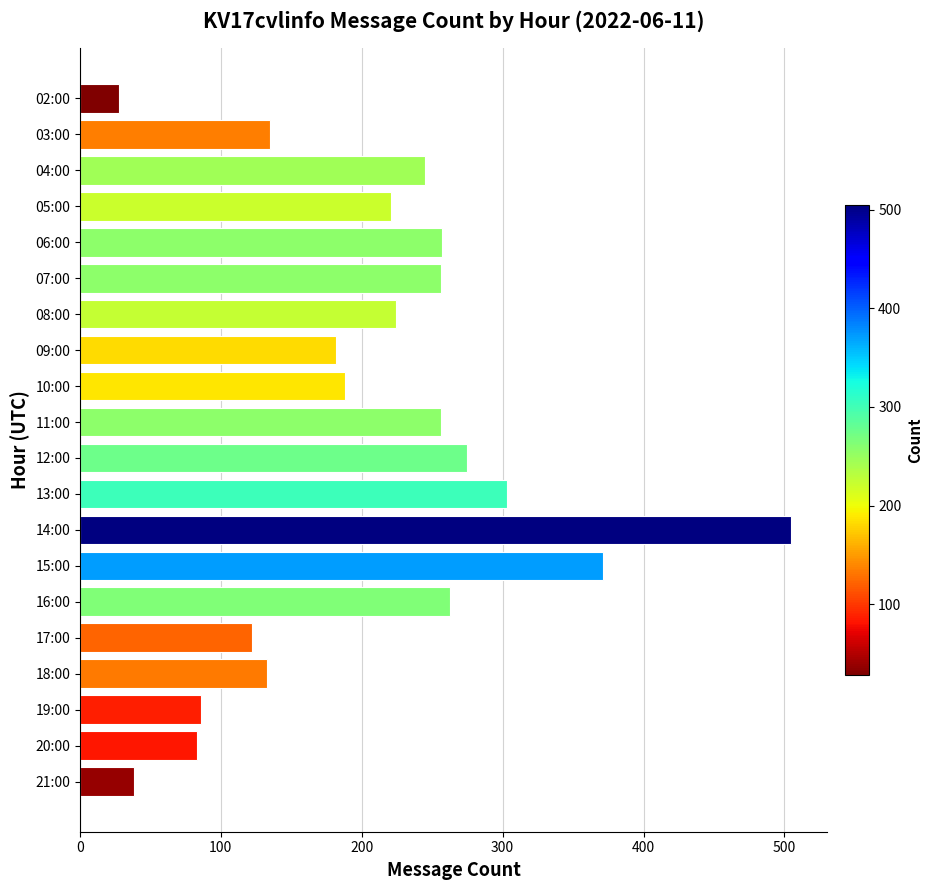

What is the difference between the second highest and minimum values?

343